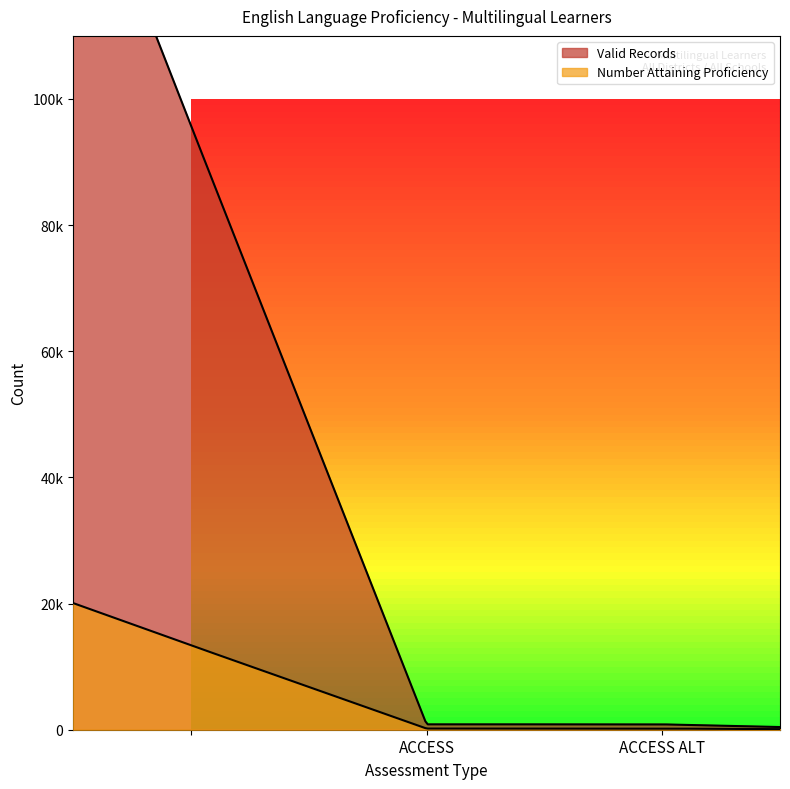

Rank the series by their average value, from lowest to highest.

Number Attaining Proficiency, Valid Records